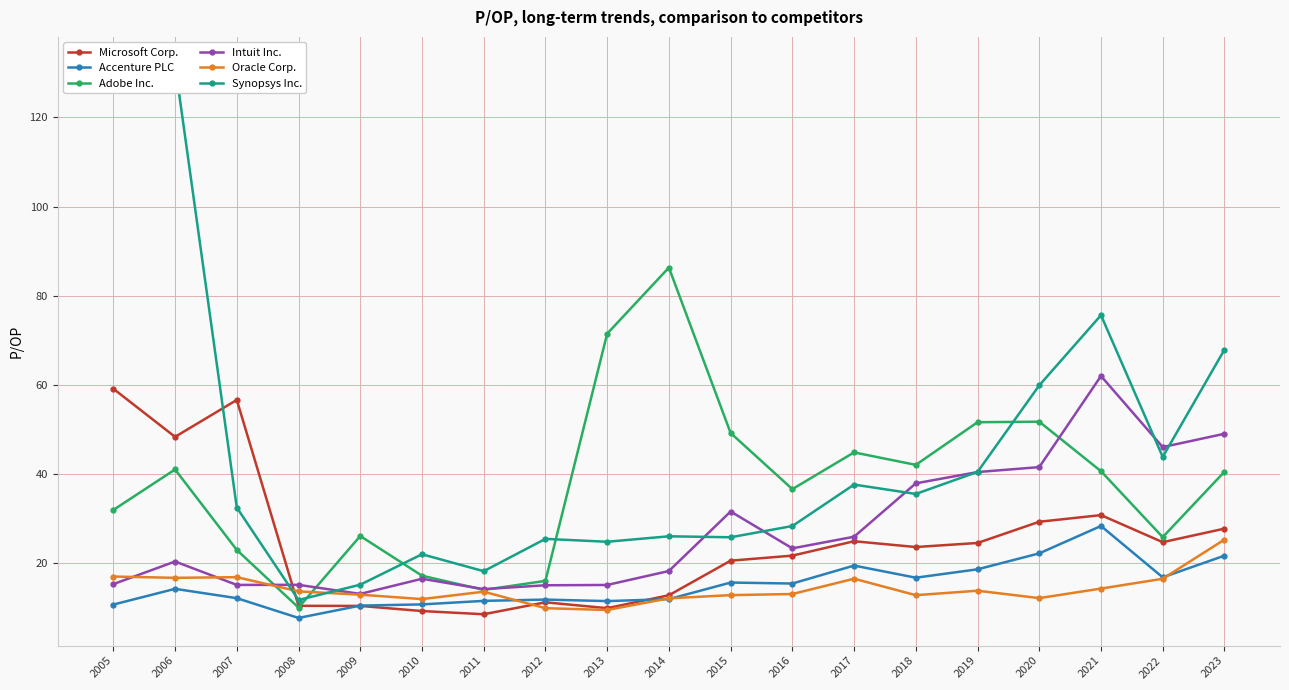

At how many categories does at least one series exceed 51?

9